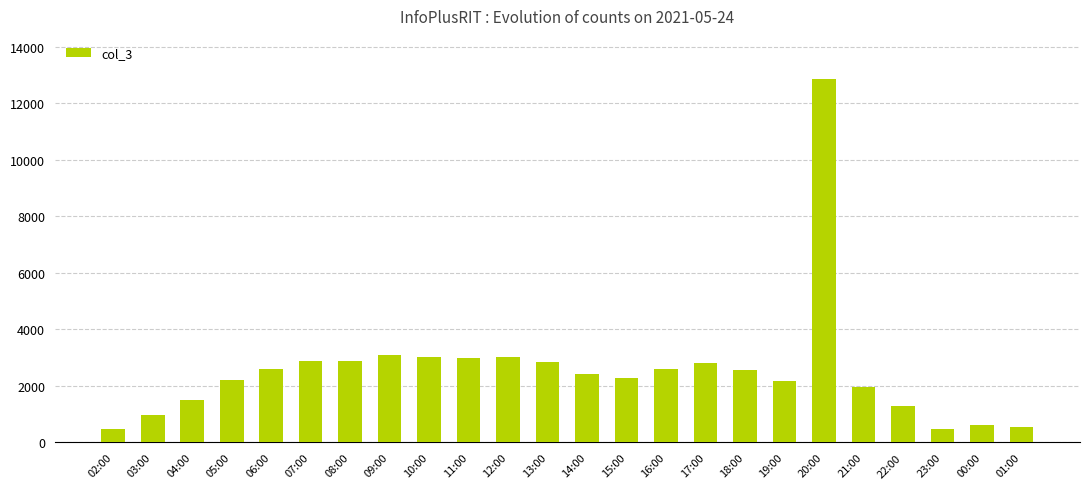

True or false: the data shows 1810 at 13:00.

False